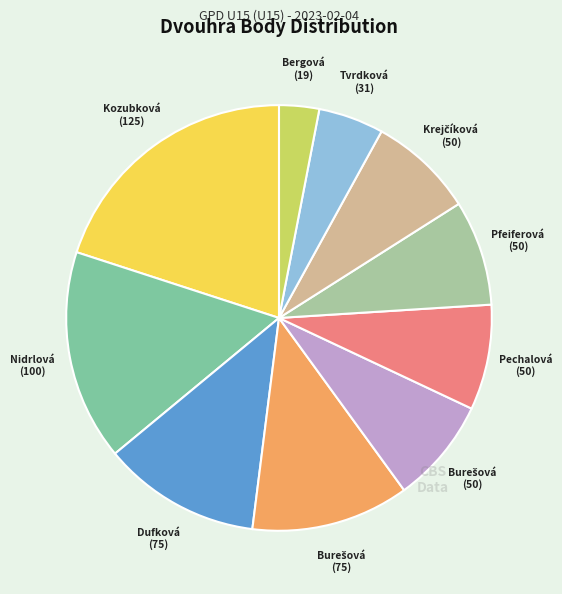

Does any single category account for the majority?

No